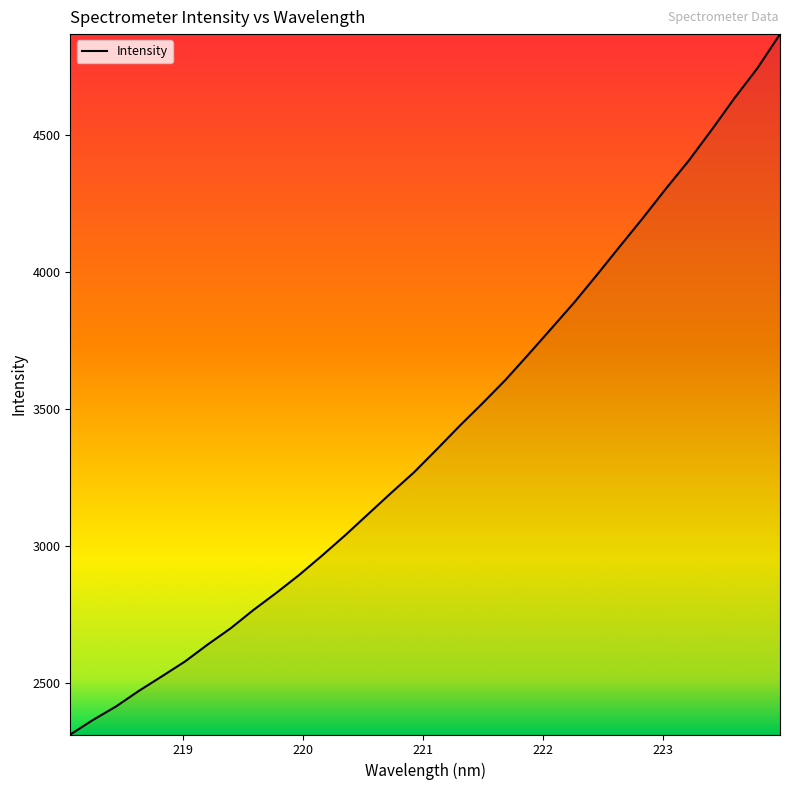

What is the smallest value displayed?

2310.8